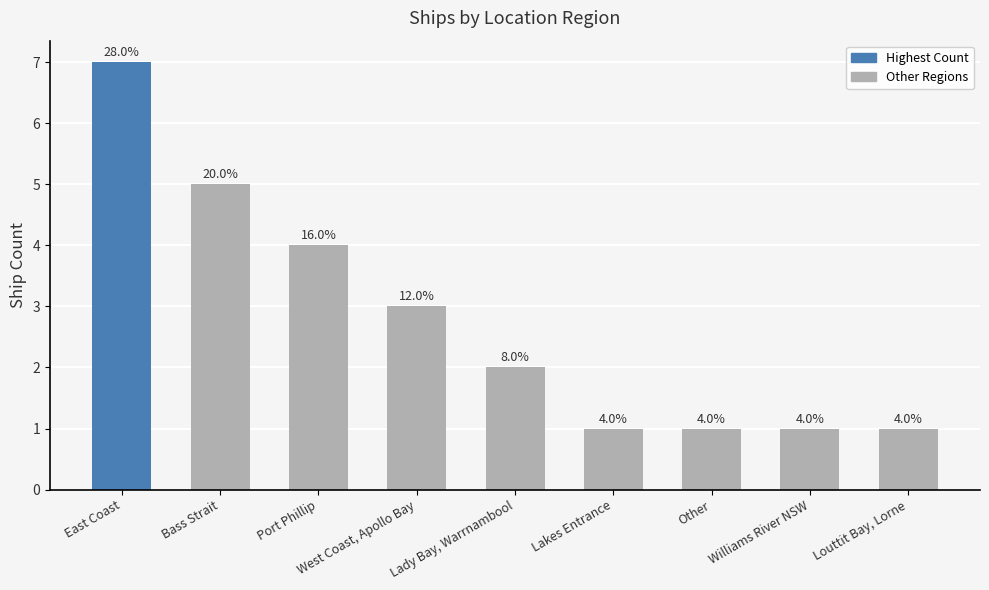

Does the chart contain any negative values?

No